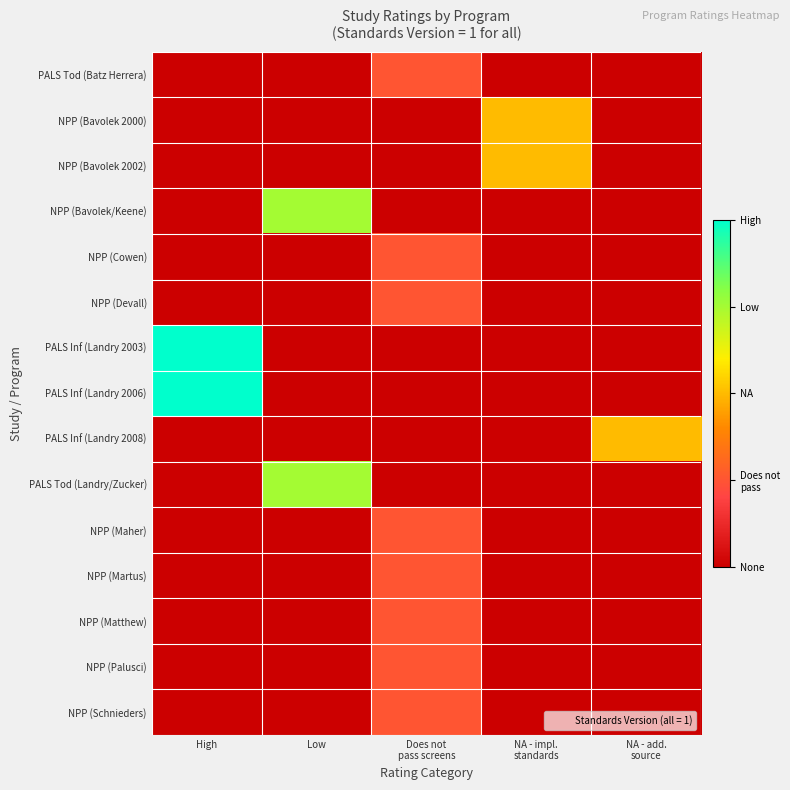

Reading left to right, extract all data points from this chart.

PALS Tod (Batz Herrera): High=0	Low=0	Does not
pass screens=1	NA - impl.
standards=0	NA - add.
source=0
NPP (Bavolek 2000): High=0	Low=0	Does not
pass screens=0	NA - impl.
standards=2	NA - add.
source=0
NPP (Bavolek 2002): High=0	Low=0	Does not
pass screens=0	NA - impl.
standards=2	NA - add.
source=0
NPP (Bavolek/Keene): High=0	Low=3	Does not
pass screens=0	NA - impl.
standards=0	NA - add.
source=0
NPP (Cowen): High=0	Low=0	Does not
pass screens=1	NA - impl.
standards=0	NA - add.
source=0
NPP (Devall): High=0	Low=0	Does not
pass screens=1	NA - impl.
standards=0	NA - add.
source=0
PALS Inf (Landry 2003): High=4	Low=0	Does not
pass screens=0	NA - impl.
standards=0	NA - add.
source=0
PALS Inf (Landry 2006): High=4	Low=0	Does not
pass screens=0	NA - impl.
standards=0	NA - add.
source=0
PALS Inf (Landry 2008): High=0	Low=0	Does not
pass screens=0	NA - impl.
standards=0	NA - add.
source=2
PALS Tod (Landry/Zucker): High=0	Low=3	Does not
pass screens=0	NA - impl.
standards=0	NA - add.
source=0
NPP (Maher): High=0	Low=0	Does not
pass screens=1	NA - impl.
standards=0	NA - add.
source=0
NPP (Martus): High=0	Low=0	Does not
pass screens=1	NA - impl.
standards=0	NA - add.
source=0
NPP (Matthew): High=0	Low=0	Does not
pass screens=1	NA - impl.
standards=0	NA - add.
source=0
NPP (Palusci): High=0	Low=0	Does not
pass screens=1	NA - impl.
standards=0	NA - add.
source=0
NPP (Schnieders): High=0	Low=0	Does not
pass screens=1	NA - impl.
standards=0	NA - add.
source=0